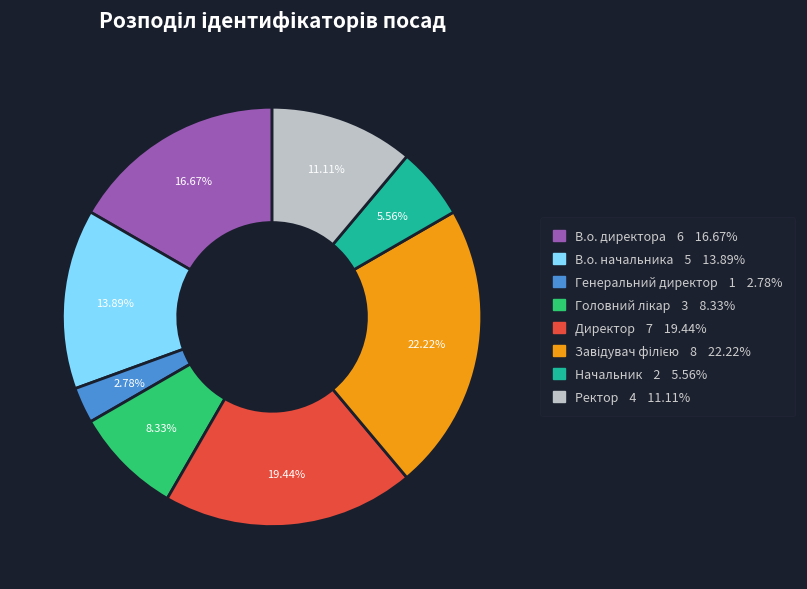

Count the number of slices in the pie.

8